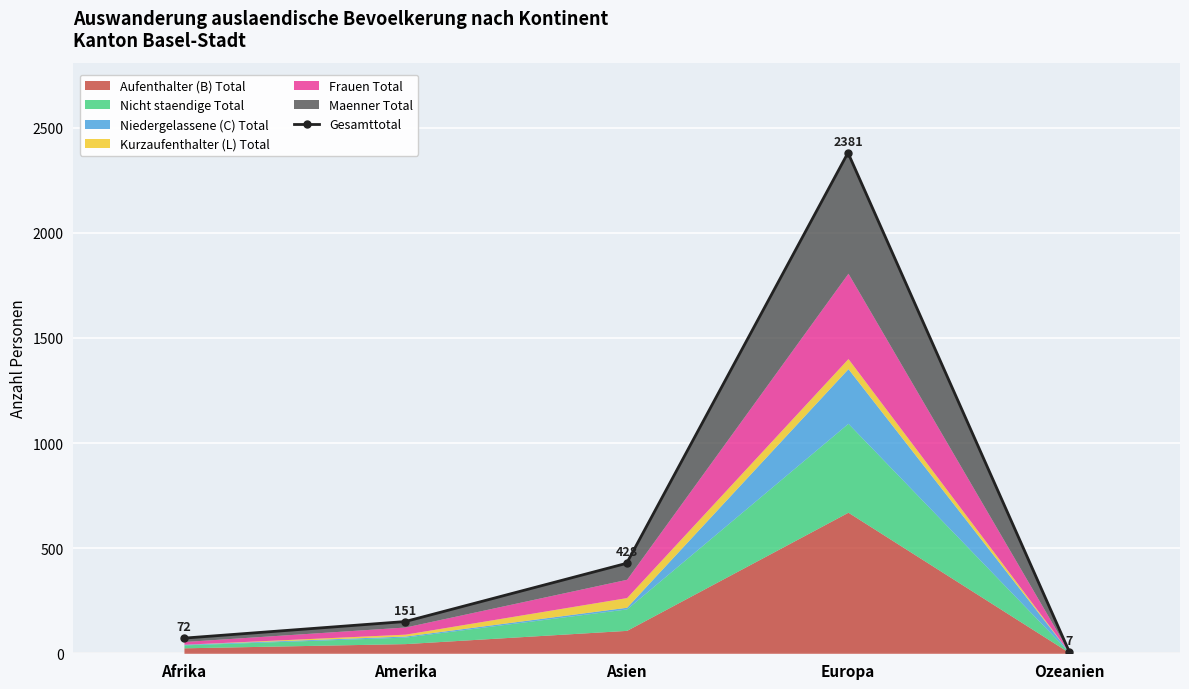

How many categories are shown in the chart?

5